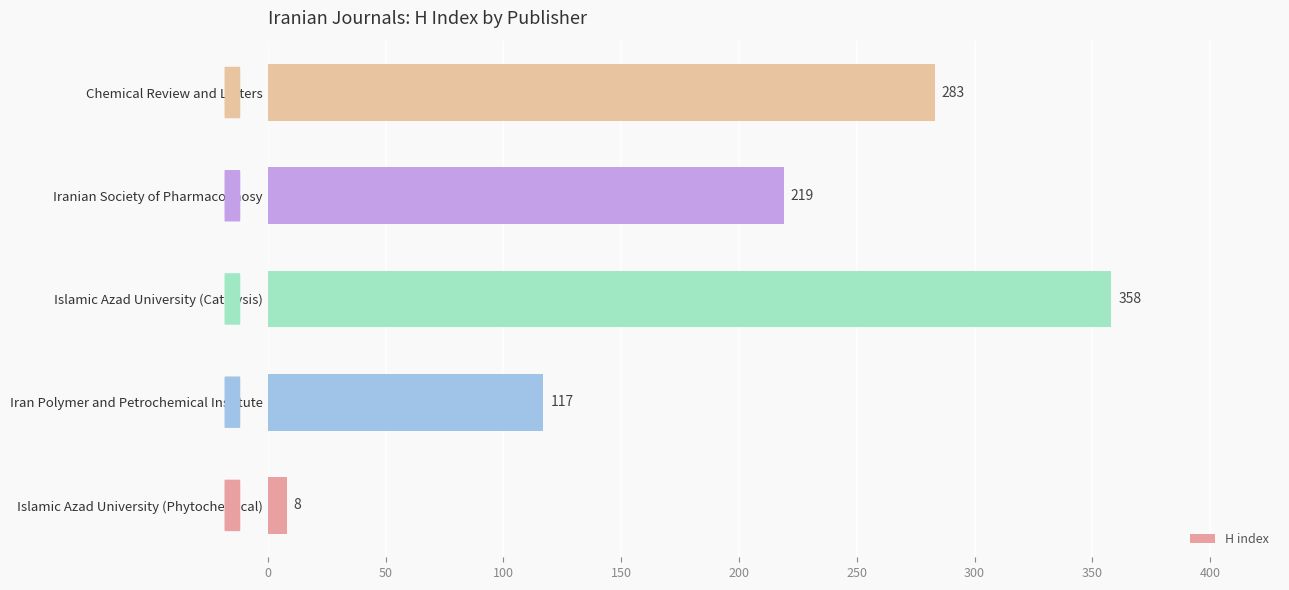

Reading bottom to top, extract all data points from this chart.

Islamic Azad University (Phytochemical)=8	Iran Polymer and Petrochemical Institute=117	Islamic Azad University (Catalysis)=358	Iranian Society of Pharmacognosy=219	Chemical Review and Letters=283